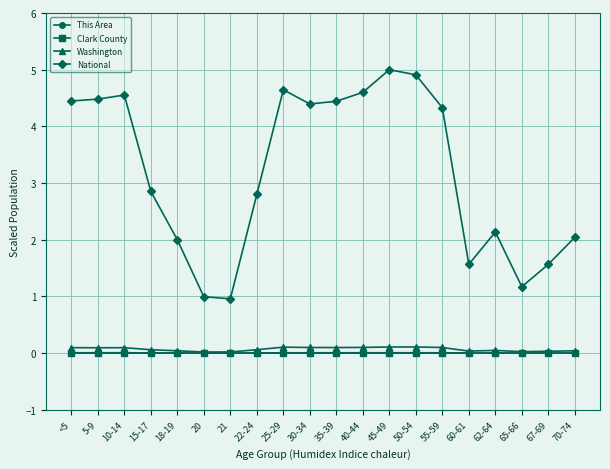

Which series has the largest total across all categories?

National